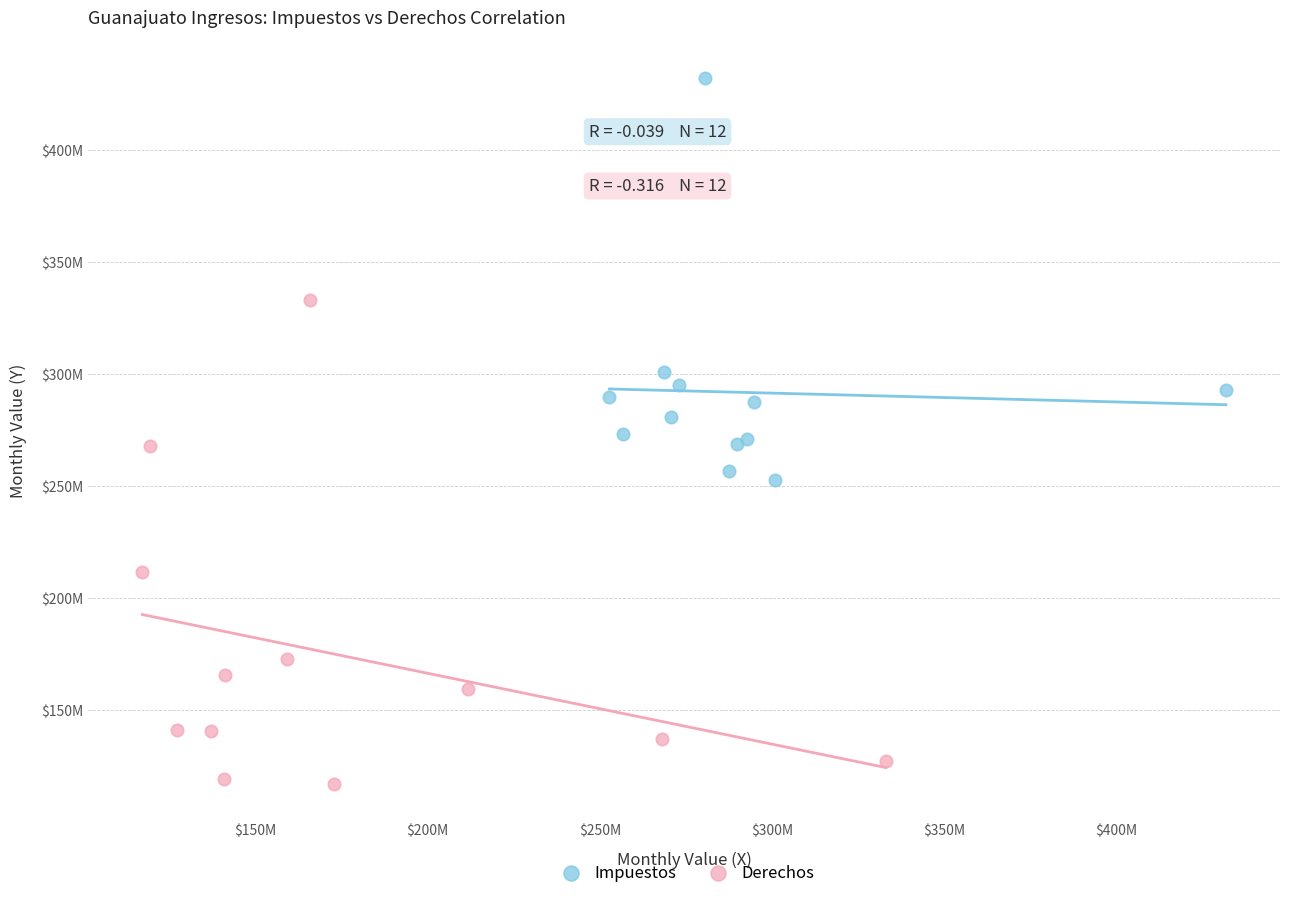

What are all the series names shown in the legend?

Impuestos, Derechos